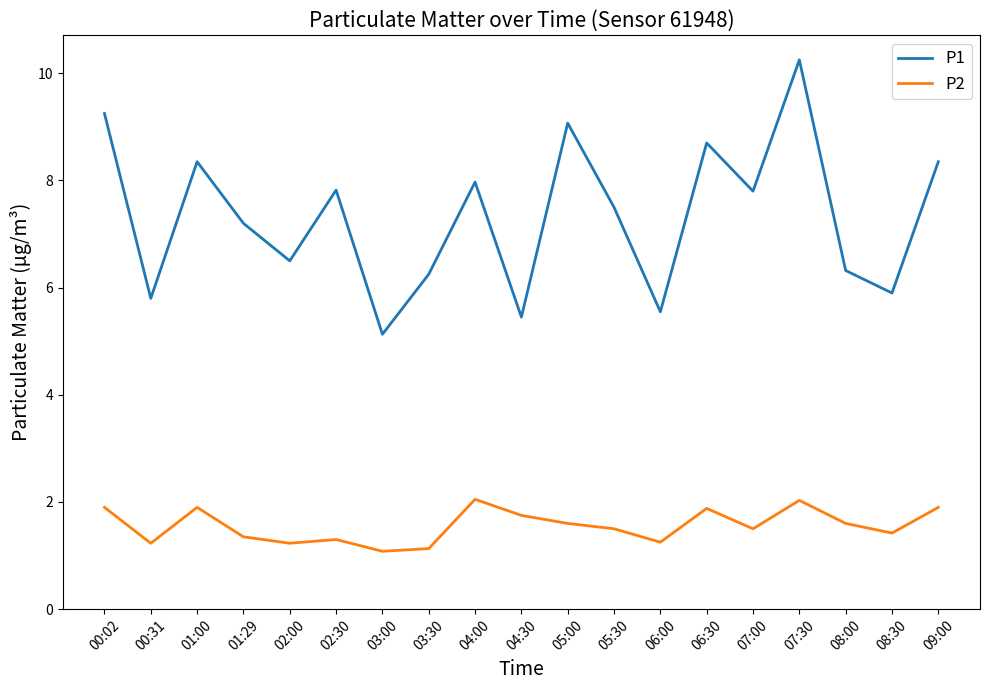

Is the value of P1 at 06:30 greater than the value of P2 at 09:00?

Yes